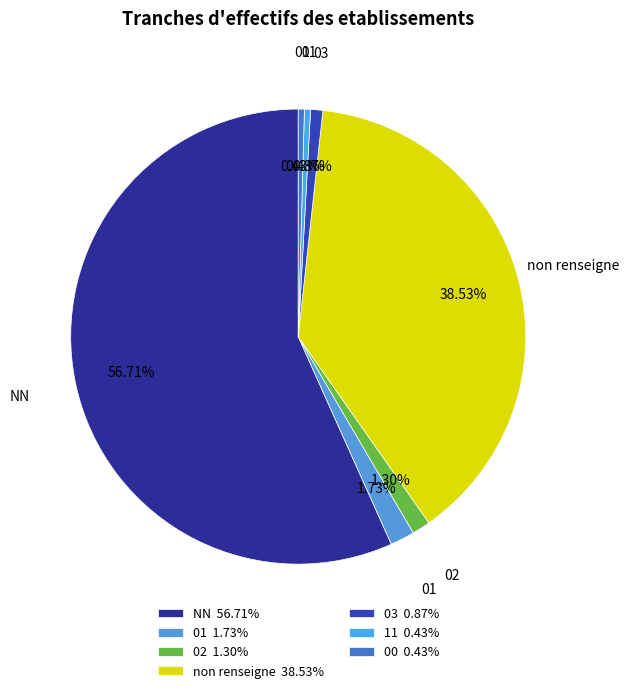

Which slice represents more than half of the pie?

NN